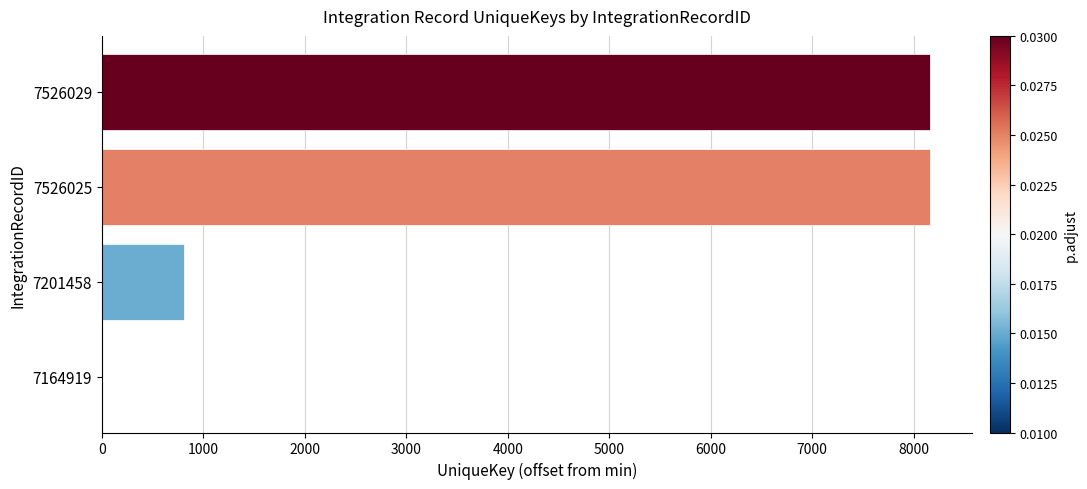

What is the maximum value shown in the chart?

8163